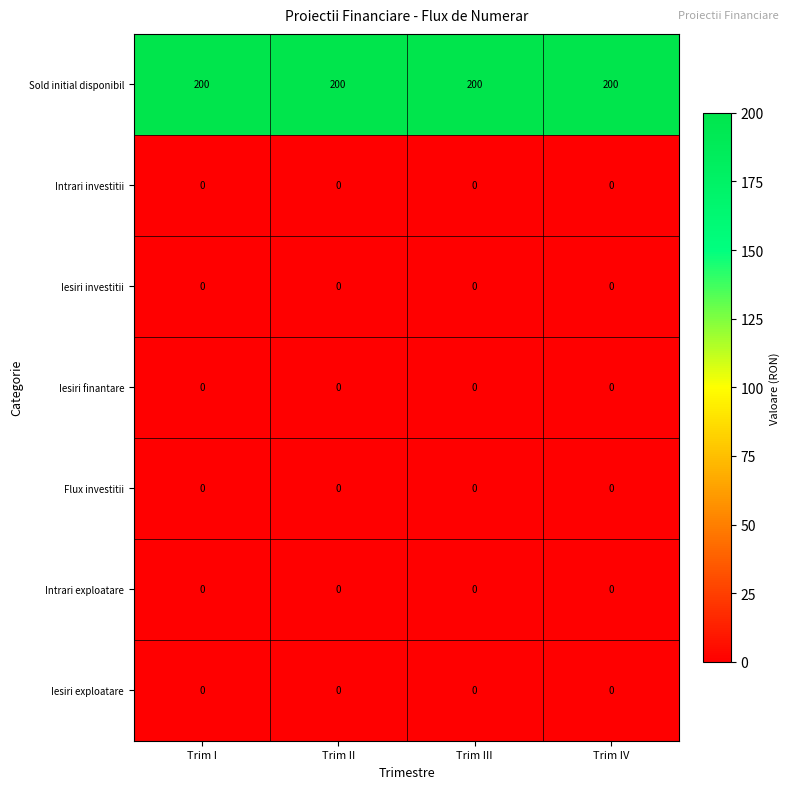

At how many categories does at least one series exceed 149?

4